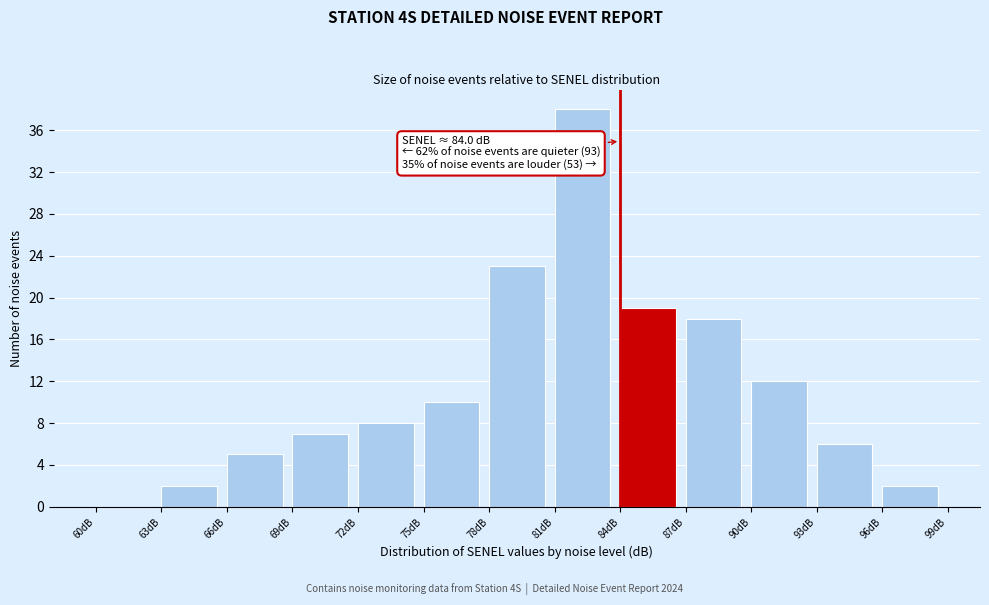

Over which range of the x-axis is the bar tallest?

81 to 84